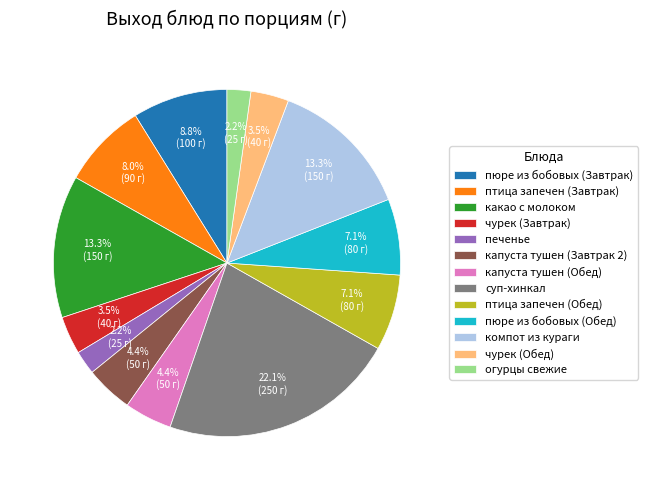

To the nearest percent, what is the difference between the капуста тушен (Обед) and какао с молоком slice percentages?

9%